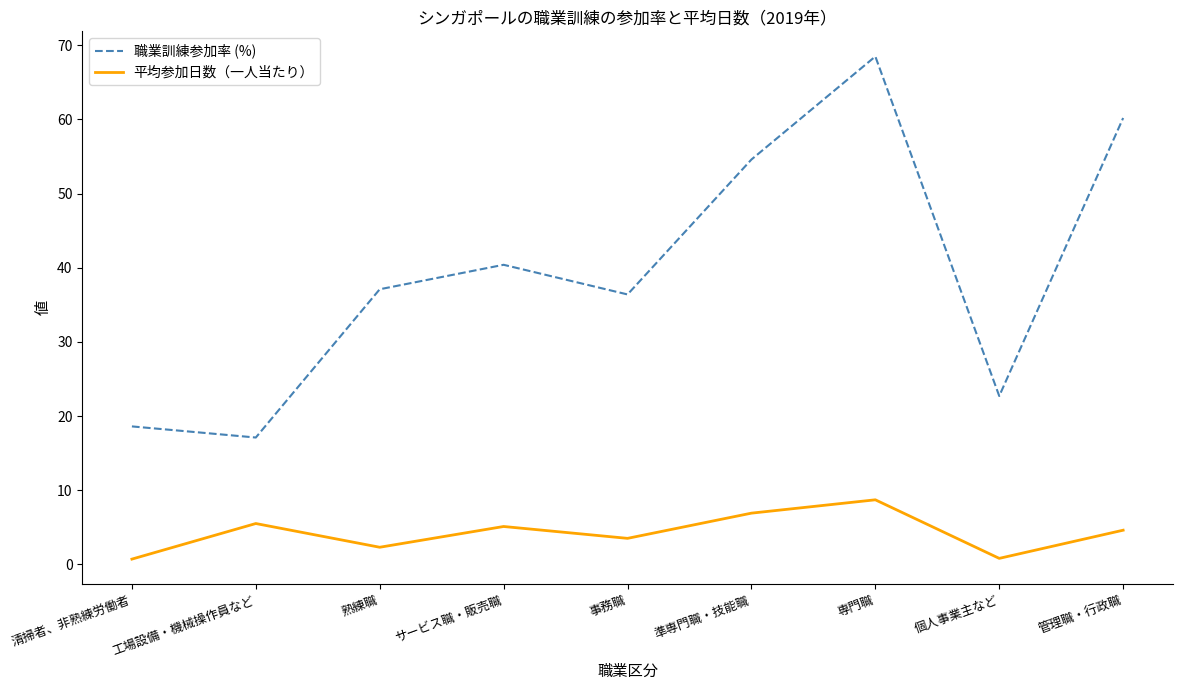

How many values in the 職業訓練参加率 (%) series exceed 37?

5